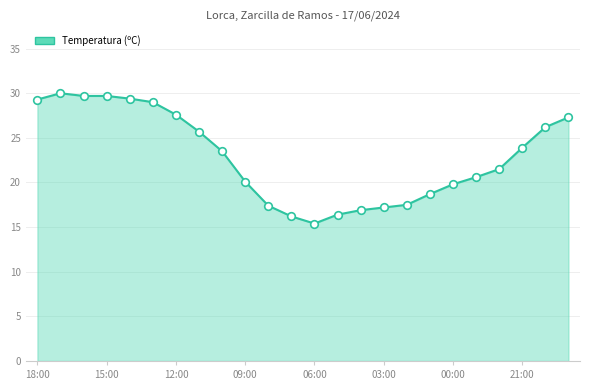

What is the maximum value shown in the chart?

30.0